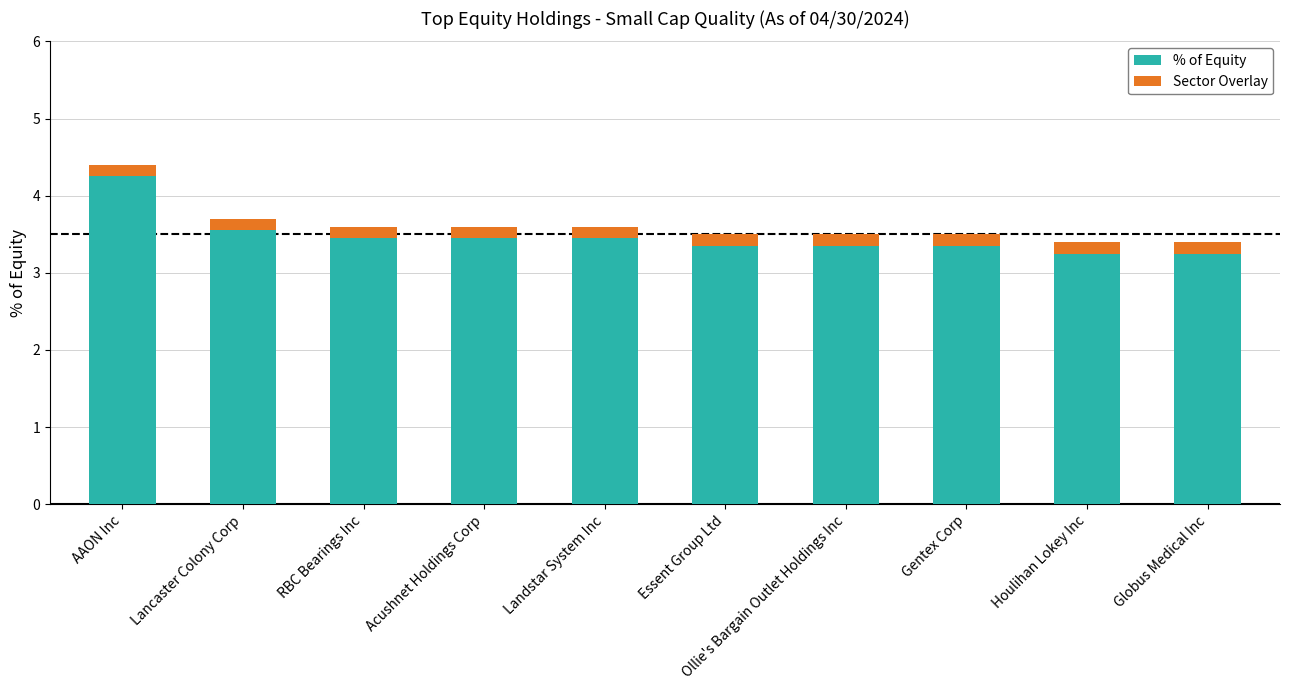

What is the lowest value of the Sector Overlay series?

0.2